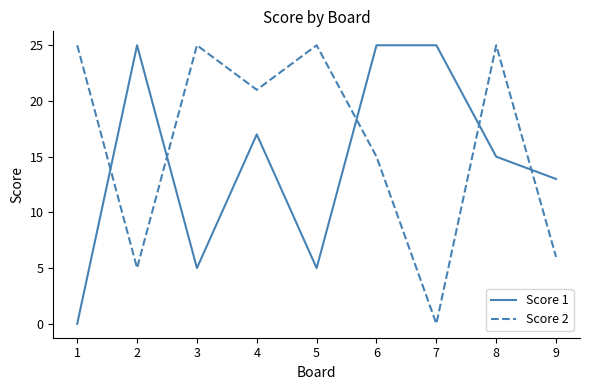

Is this an area chart (filled region under the line)?

No